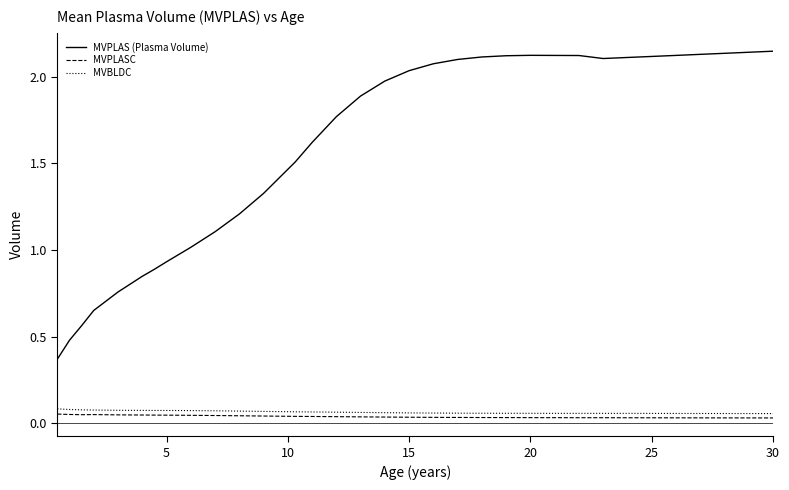

Which series has the widest spread of values?

MVPLAS (Plasma Volume)